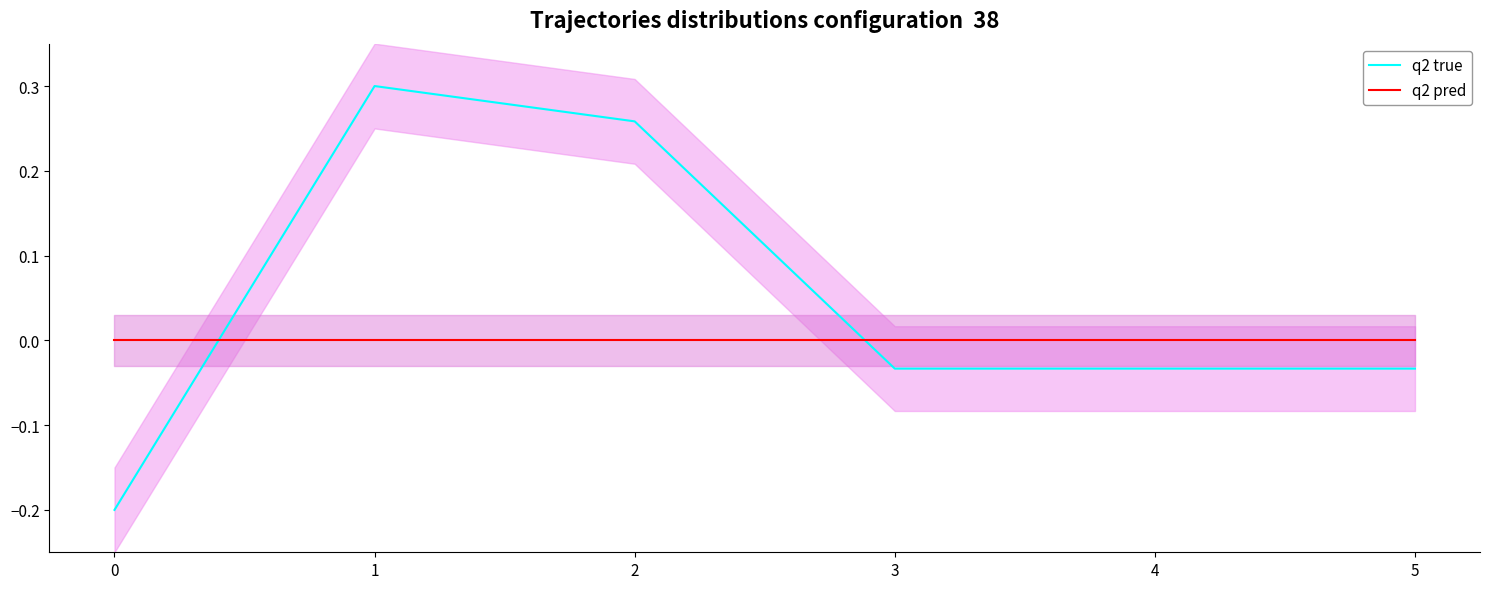

True or false: q2 true and q2 pred intersect in this chart.

True